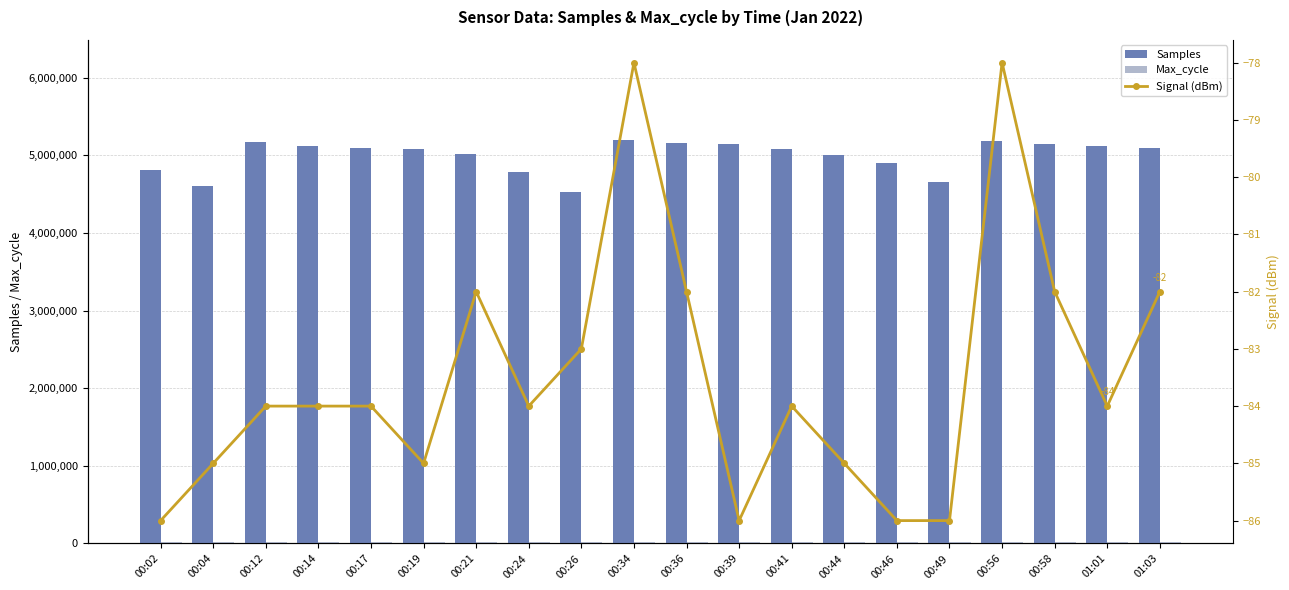

The Samples series shows 5092707 at 01:03. True or false?

True